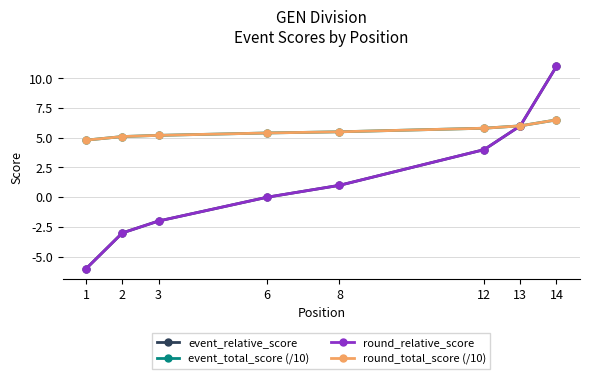

What is the sum of the round_relative_score values at 8 and 3?

-1.0